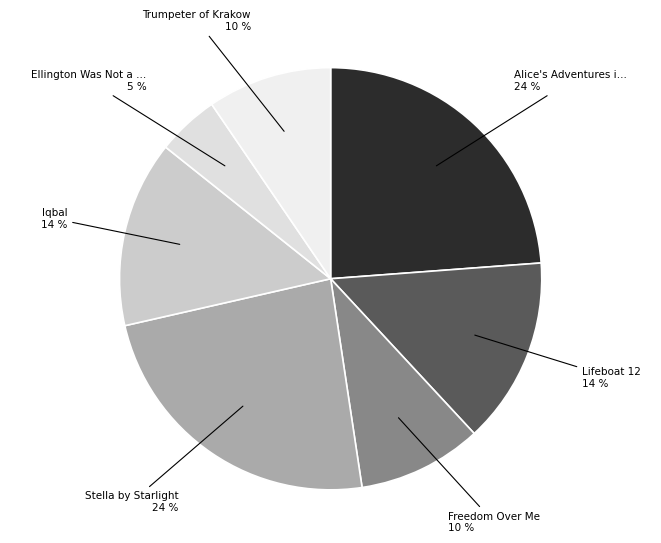

Is there a majority slice in this chart?

No